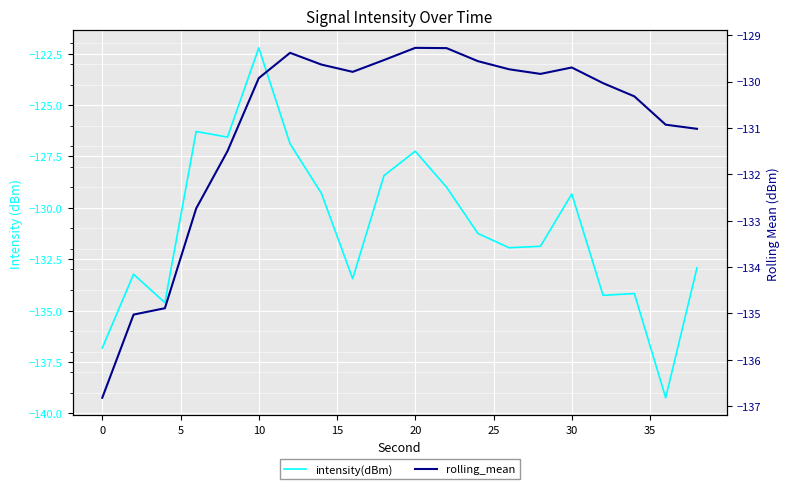

Is the value of rolling_mean at 25 greater than the value of intensity(dBm) at 17?

Yes